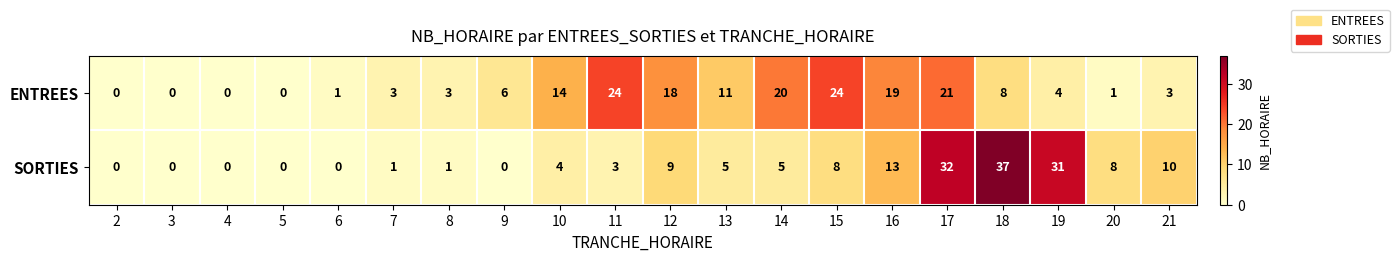

Is it true that ENTREES equals 20 at 14?

True